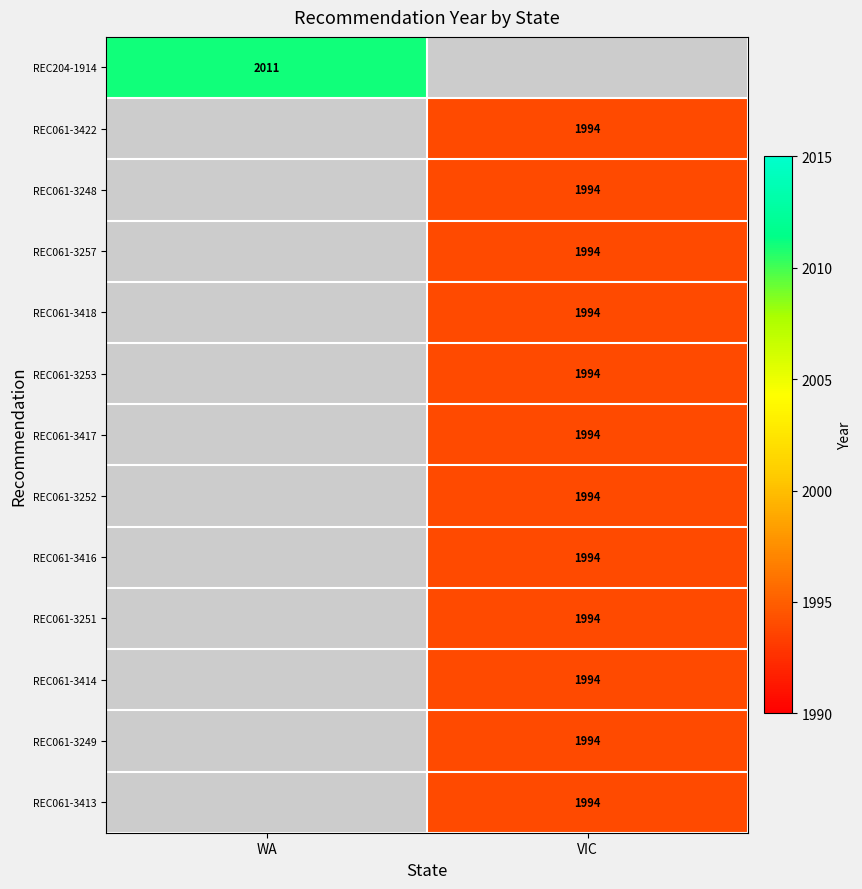

Is it true that REC061-3257 equals 1036 at VIC?

False